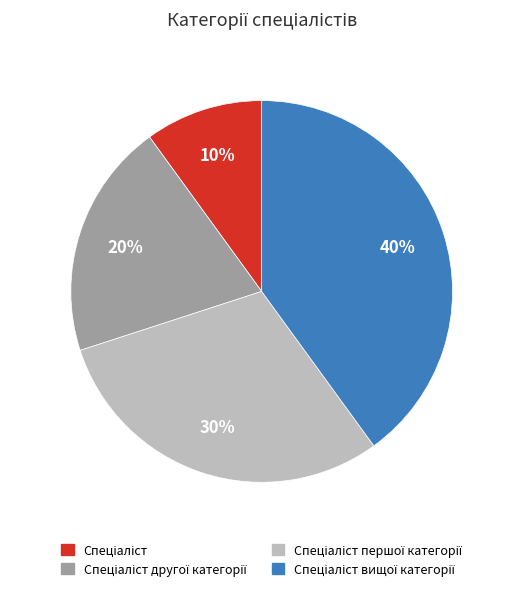

Is there any slice that represents more than half of the pie?

No